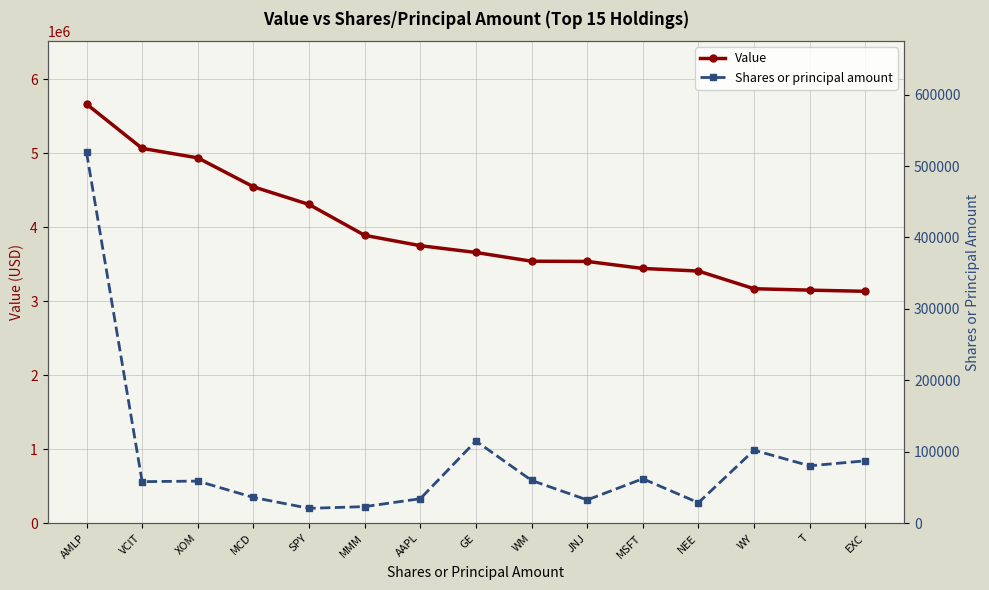

Rank the series at SPY from highest to lowest value.

Value, Shares or principal amount